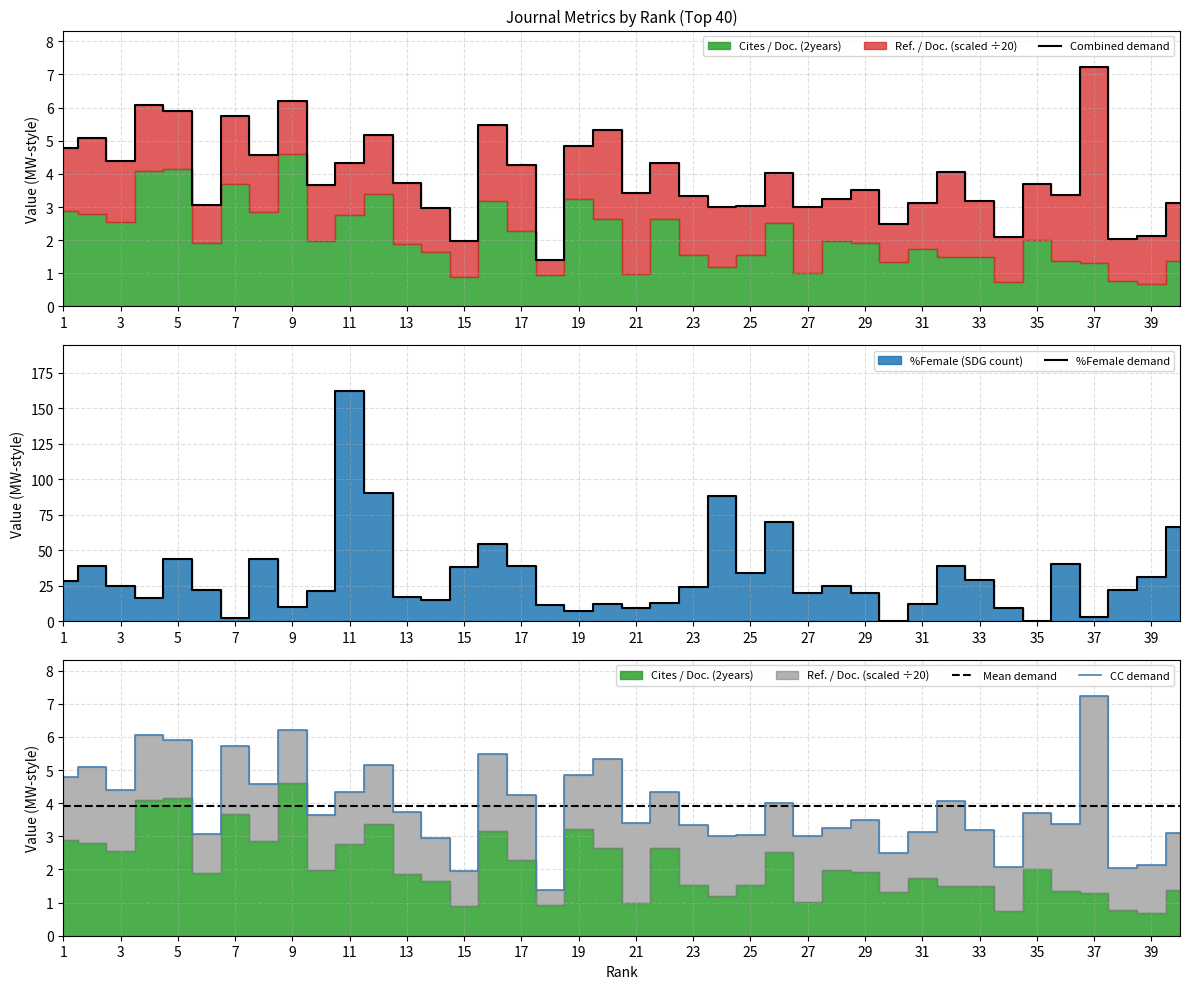

True or false: Combined demand has a value of 10.4 at 5.

False